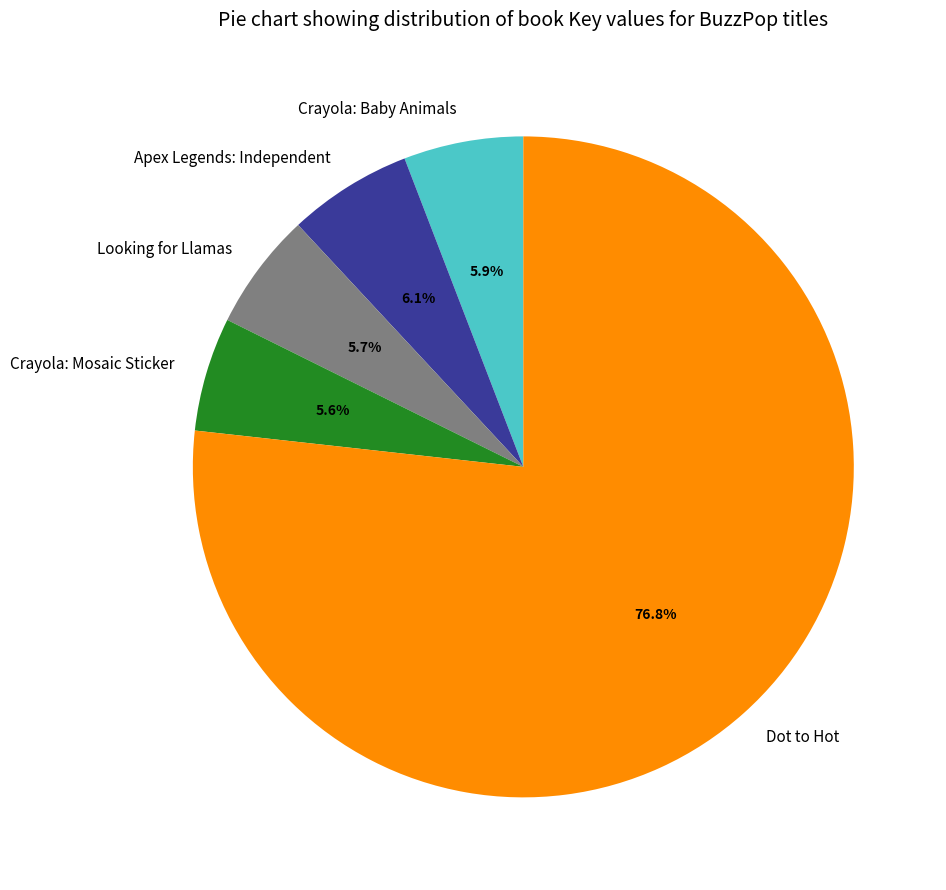

Which slice is the largest?

Dot to Hot